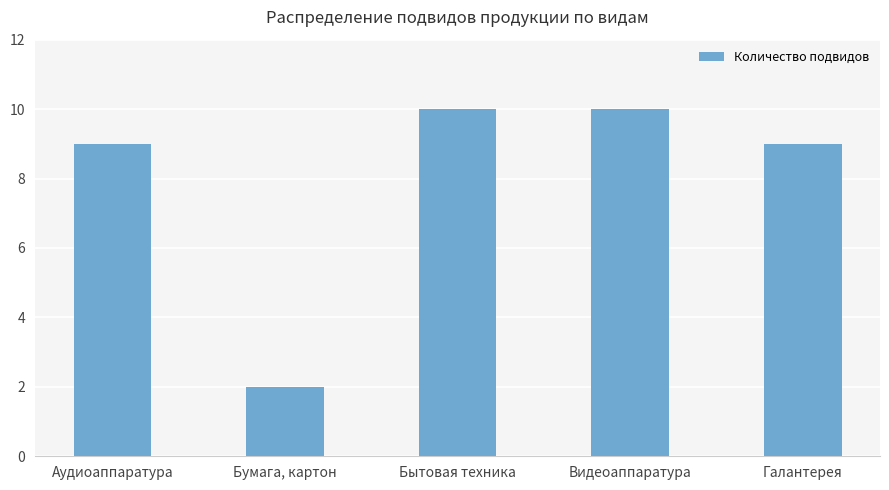

Does the chart contain stacked bars?

No